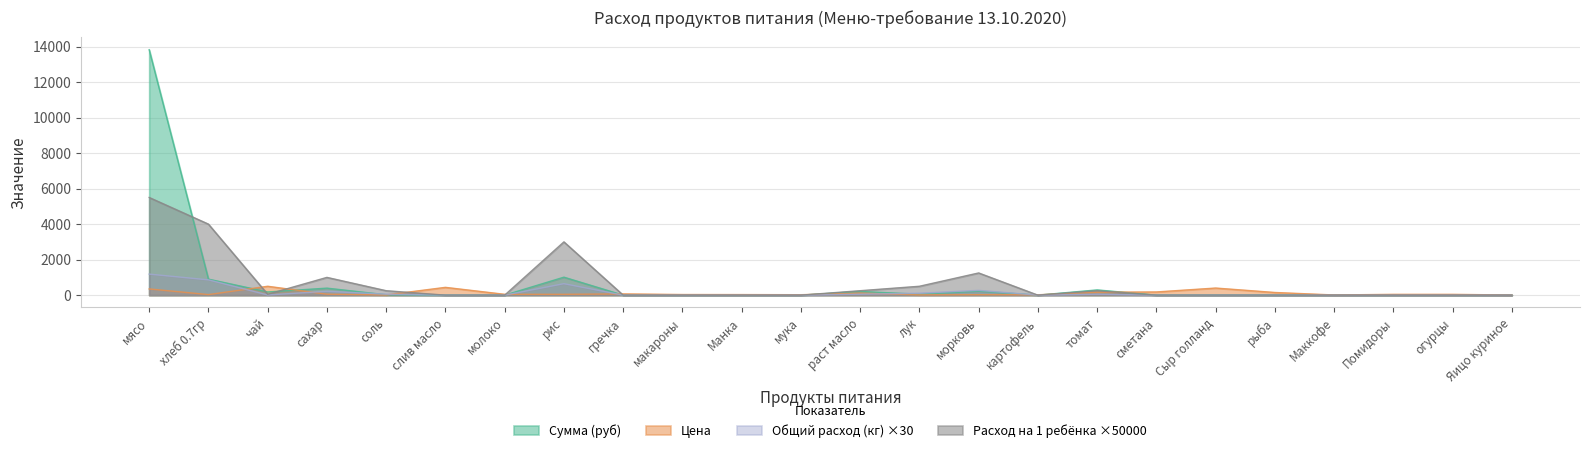

The Расход на 1 ребёнка ×50000 series shows 0.0 at слив масло. True or false?

True